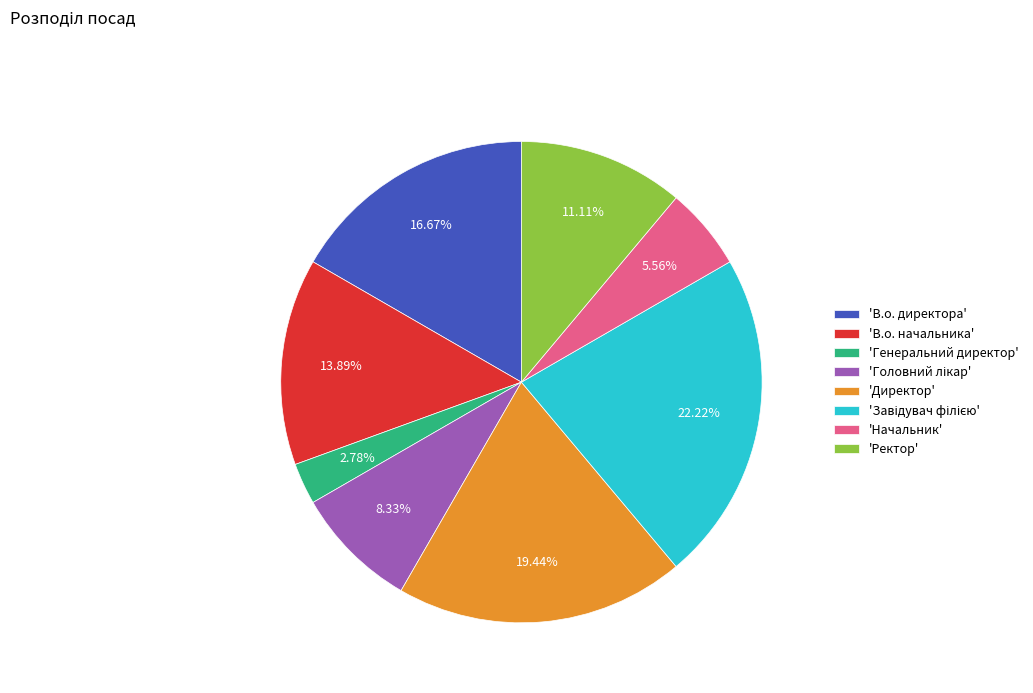

What is the ratio of the value at 'В.о. начальника' to the value at 'В.о. директора'?

0.8